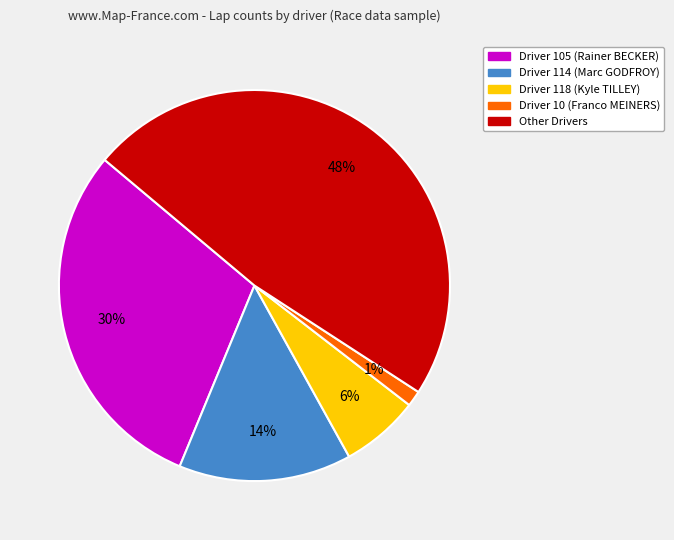

Does any single category account for the majority?

No